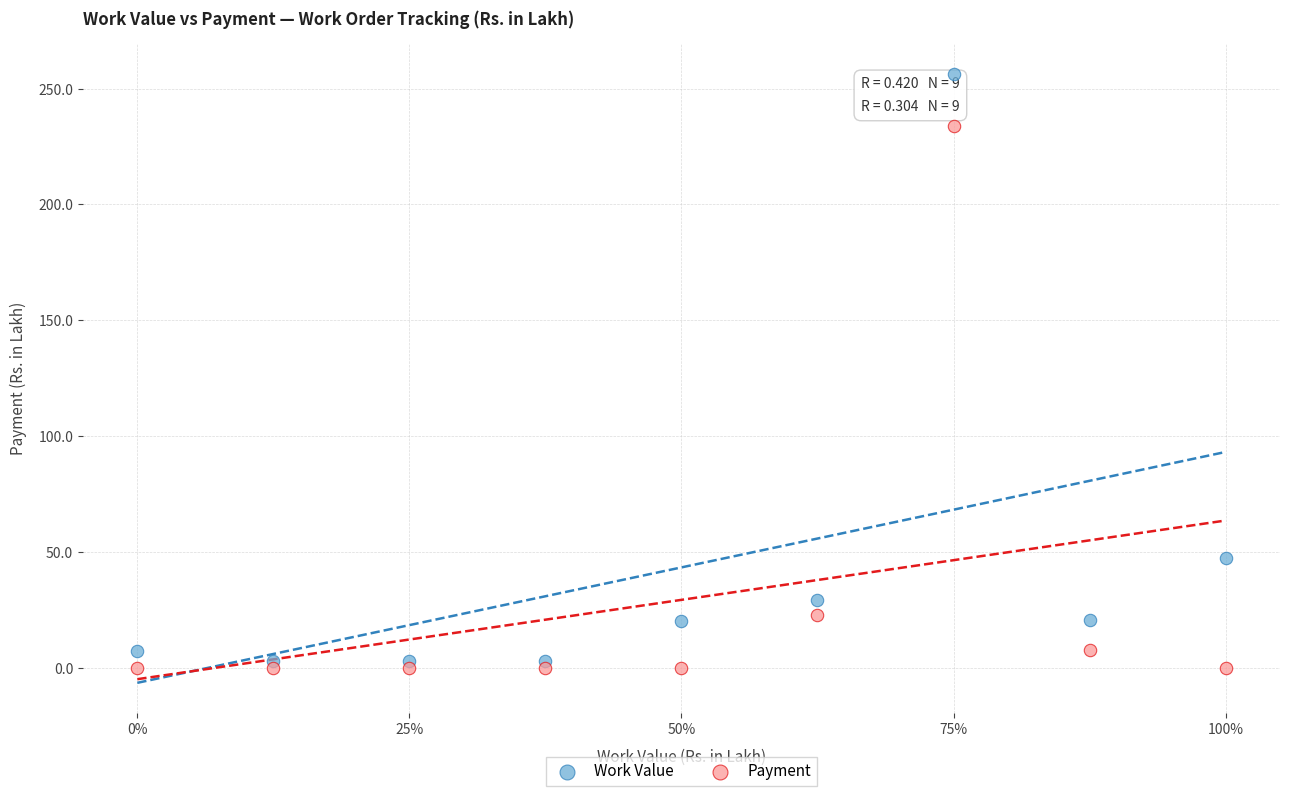

Which series reaches the minimum Y coordinate?

Payment